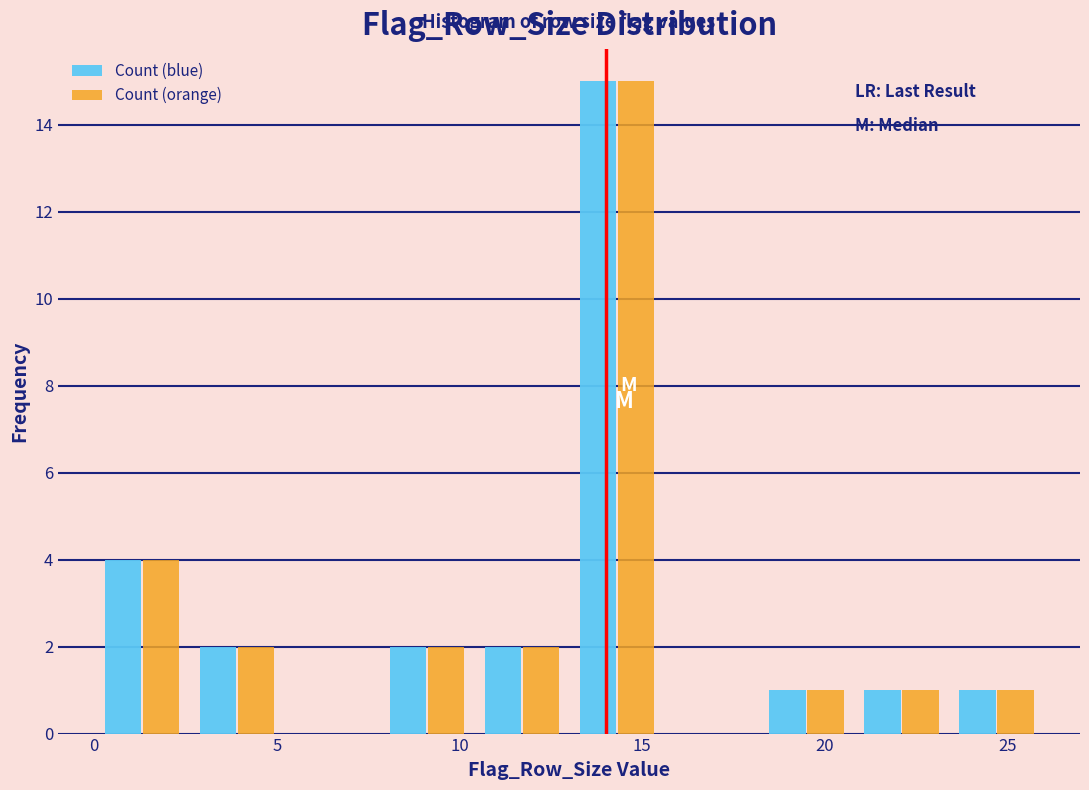

Reading left to right, list every range on the x-axis with the height of the bar of each series over it. Neither the bar edges nor the heights are printed on the chart, so give them approximately, as read against the axes.

0.0 to 2.6: Count (blue)=4	Count (orange)=4
2.6 to 5.2: Count (blue)=2	Count (orange)=2
5.2 to 7.8: Count (blue)=0	Count (orange)=0
7.8 to 10.4: Count (blue)=2	Count (orange)=2
10.4 to 13.0: Count (blue)=2	Count (orange)=2
13.0 to 15.6: Count (blue)=15	Count (orange)=15
15.6 to 18.2: Count (blue)=0	Count (orange)=0
18.2 to 20.8: Count (blue)=1	Count (orange)=1
20.8 to 23.4: Count (blue)=1	Count (orange)=1
23.4 to 26.0: Count (blue)=1	Count (orange)=1